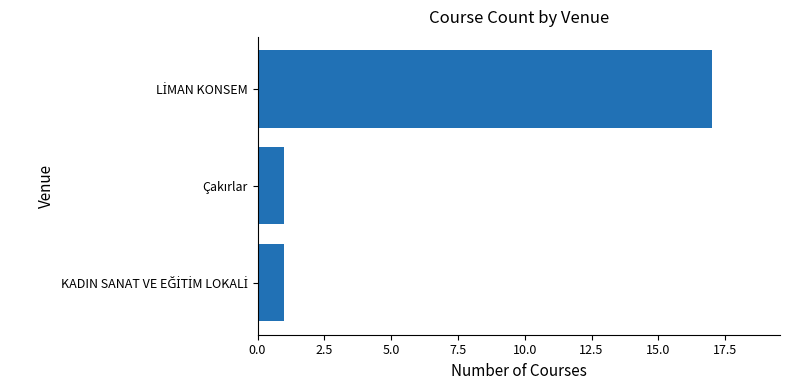

Are the bars horizontal?

Yes